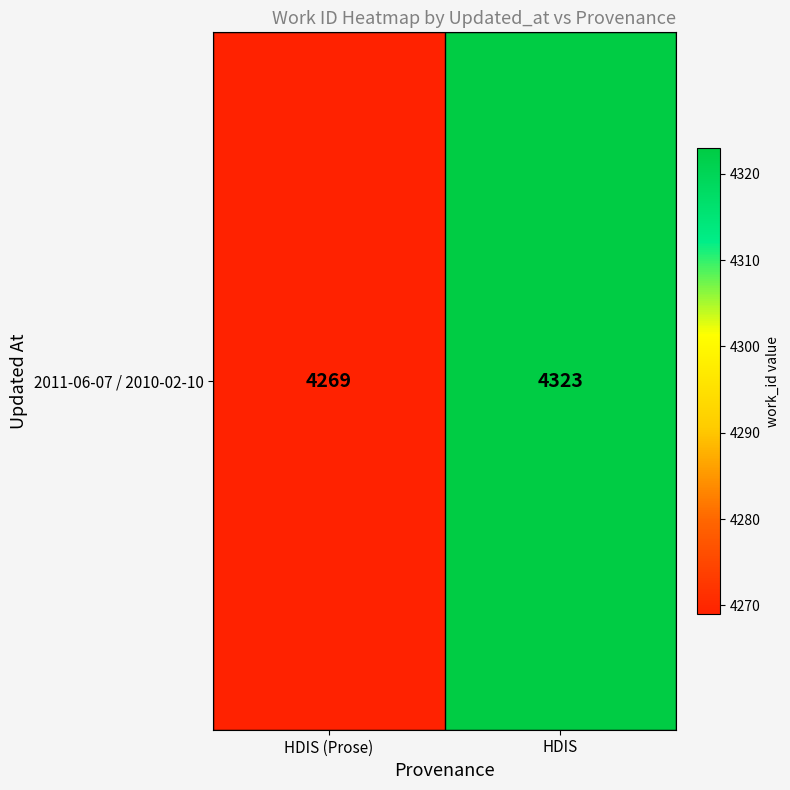

List the labels in order of value, largest first.

HDIS, HDIS (Prose)